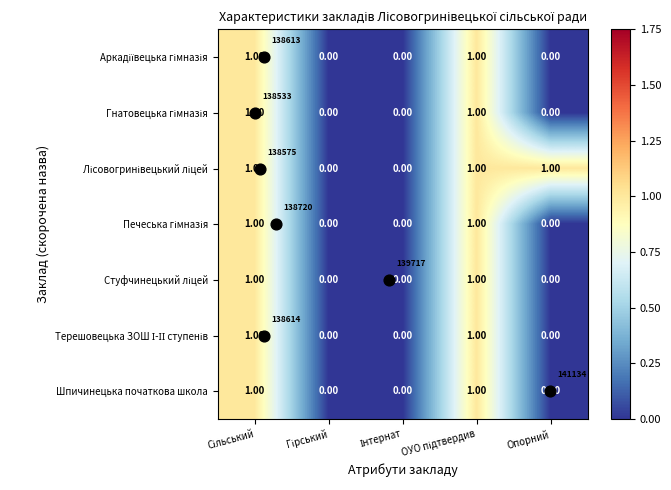

Is it true that Терешовецька ЗОШ І-ІІ ступенів equals 0 at Гірський?

True